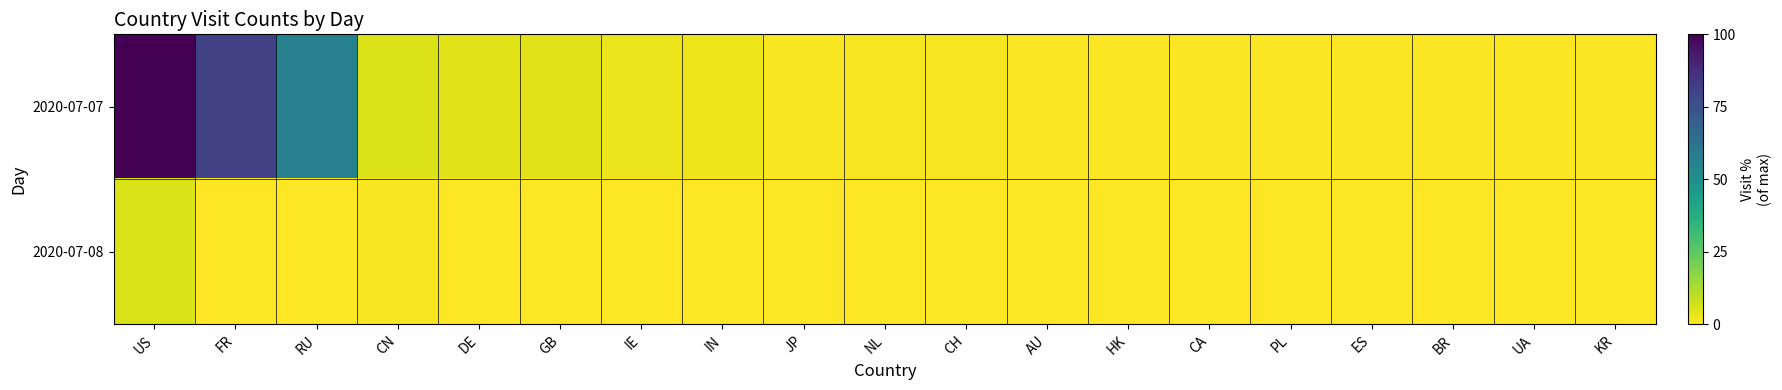

Reading left to right, what are all the values shown in this chart?

2020-07-07: US=100.0	FR=80.5	RU=56.3	CN=5.2	DE=4.5	GB=4.5	IE=2.9	IN=2.7	JP=1.1	NL=1.3	CH=1.2	AU=0.7	HK=0.7	CA=0.6	PL=0.6	ES=0.5	BR=0.5	UA=0.5	KR=0.4
2020-07-08: US=5.8	FR=0.0	RU=0.1	CN=0.9	DE=0.2	GB=0.1	IE=0.2	IN=0.3	JP=0.2	NL=0.1	CH=0.0	AU=0.1	HK=0.0	CA=0.1	PL=0.1	ES=0.0	BR=0.0	UA=0.0	KR=0.1